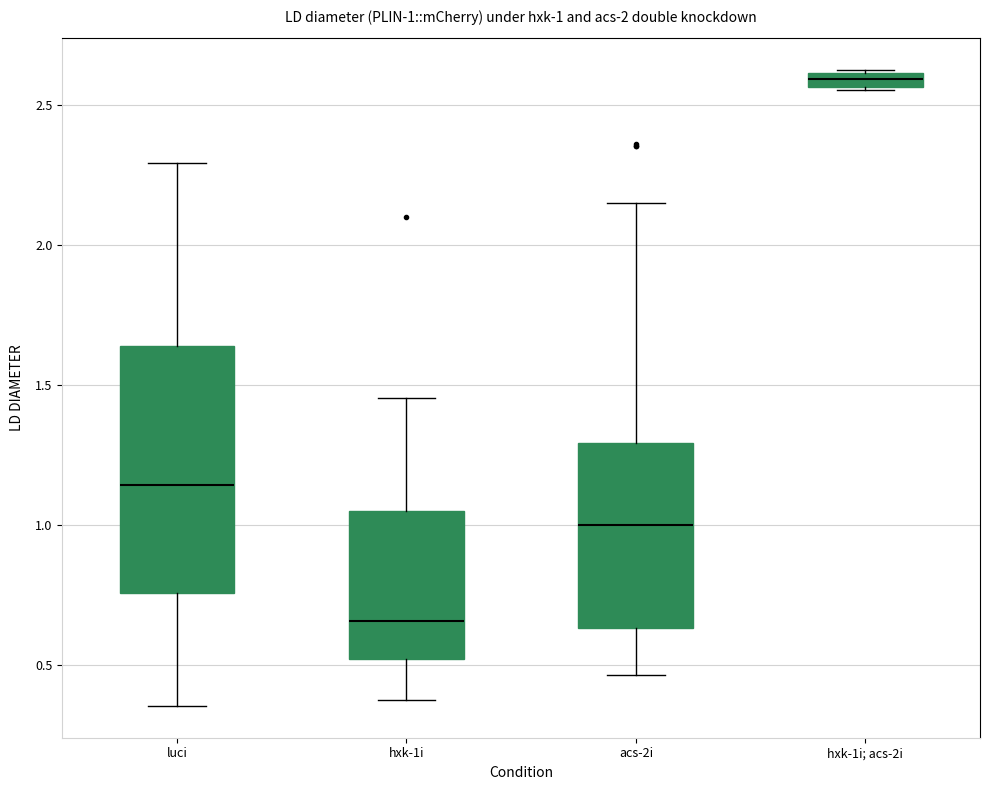

Which box is the tallest, from its lower edge to its upper edge?

luci